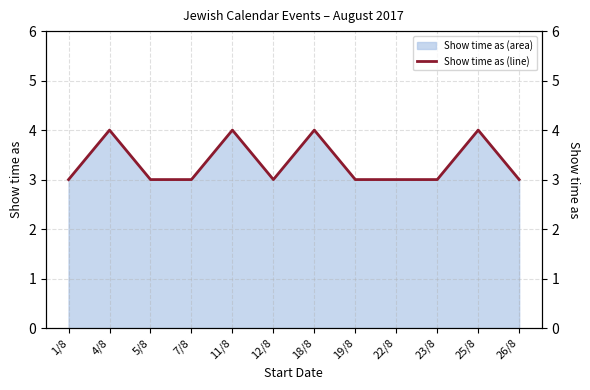

Rank the categories by value from highest to lowest.

4/8, 11/8, 18/8, 25/8, 1/8, 5/8, 7/8, 12/8, 19/8, 22/8, 23/8, 26/8